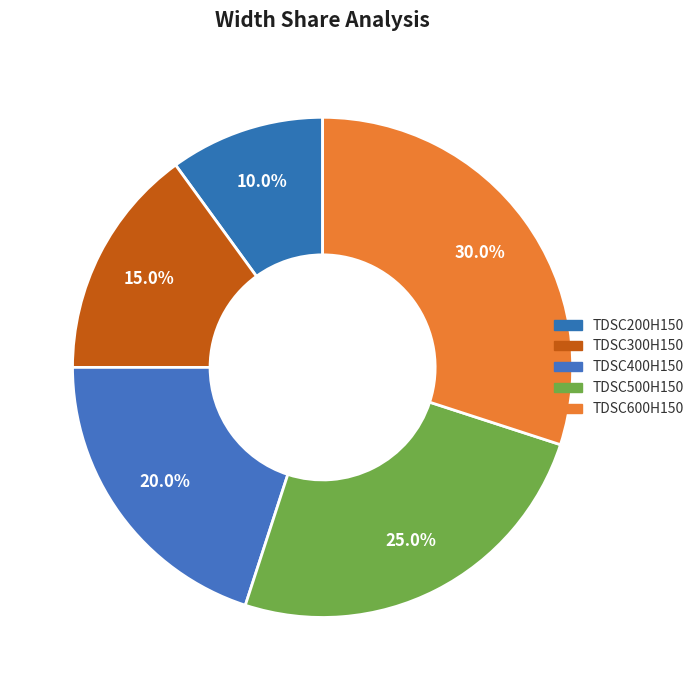

To the nearest percent, what is the average slice percentage?

20%